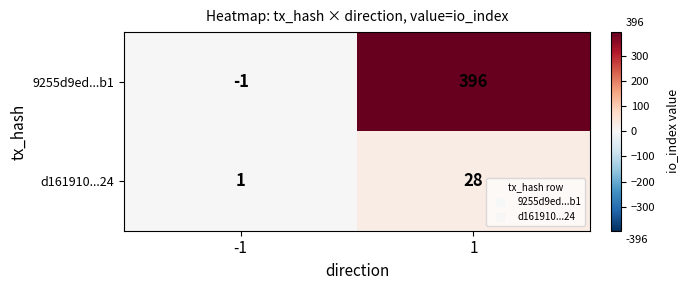

List the labels in order of d161910...24 value, smallest first.

-1, 1